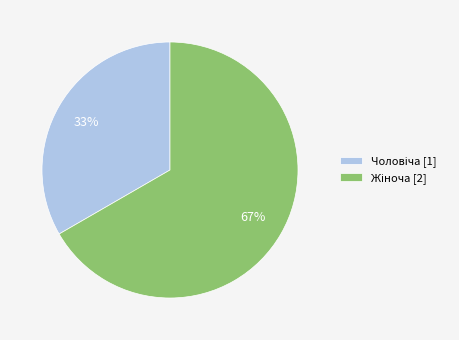

Does any single category account for the majority?

Yes